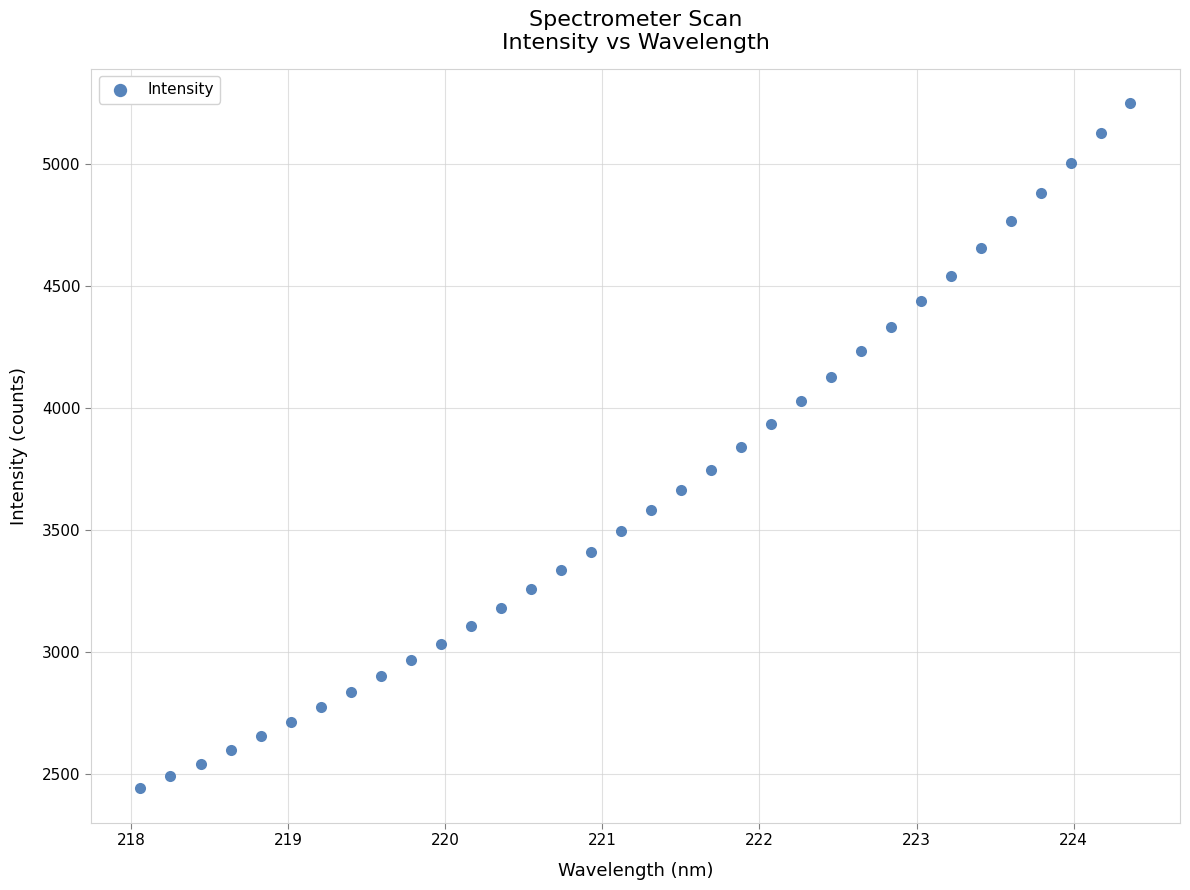

What is the range of Y values (max minus min)?

2809.6